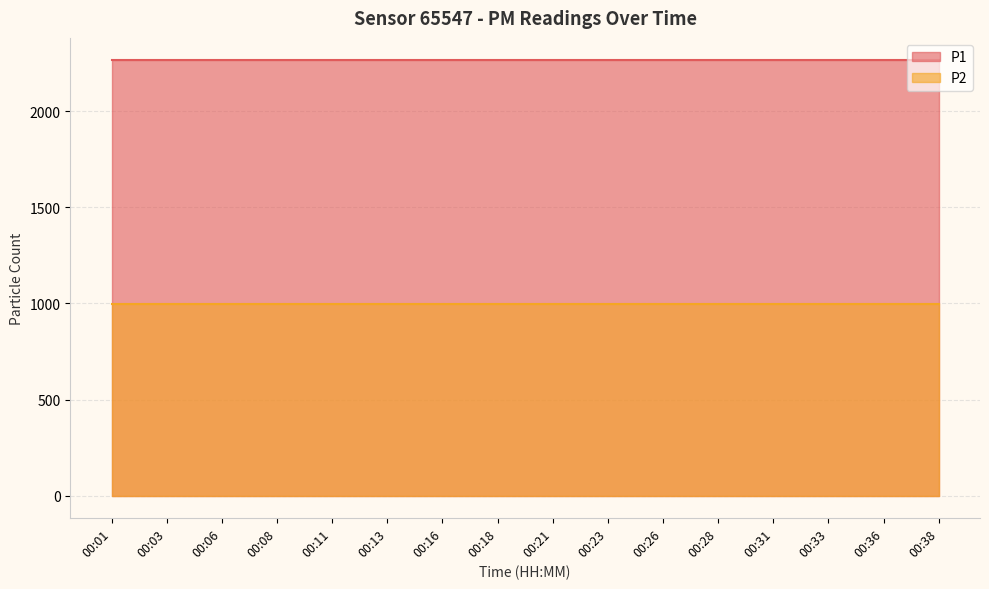

True or false: P2 and P1 intersect in this chart.

False